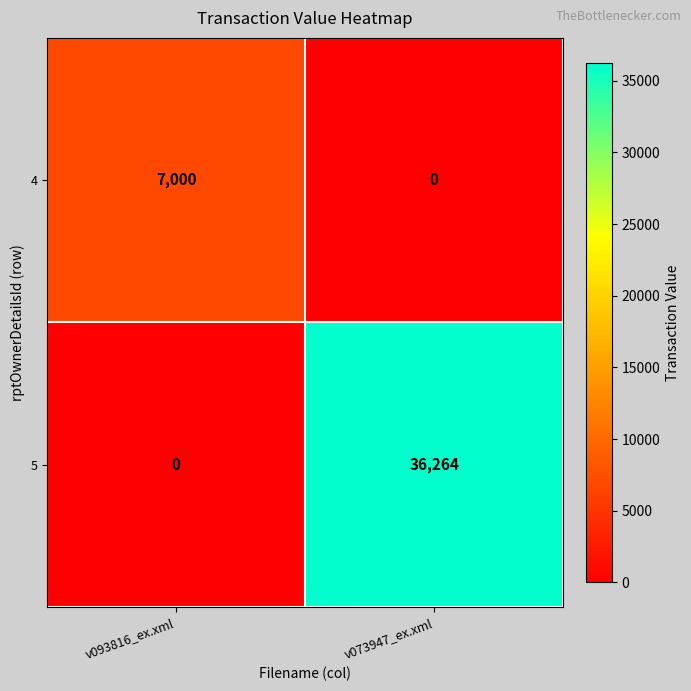

At which category is the sum across all series the highest?

v073947_ex.xml